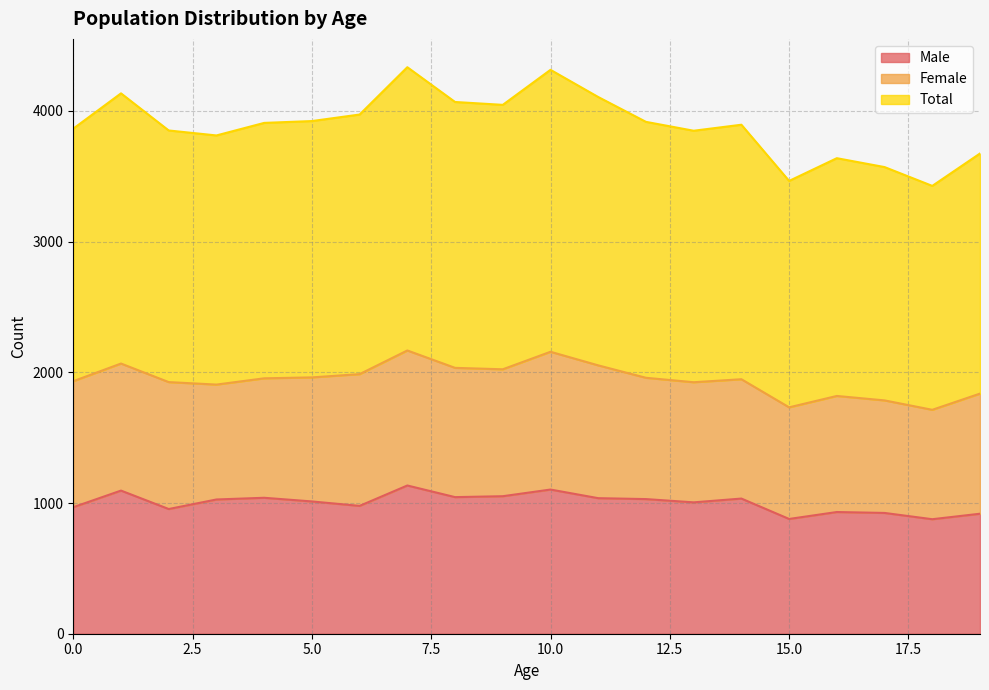

At which label does Male reach its minimum?

18